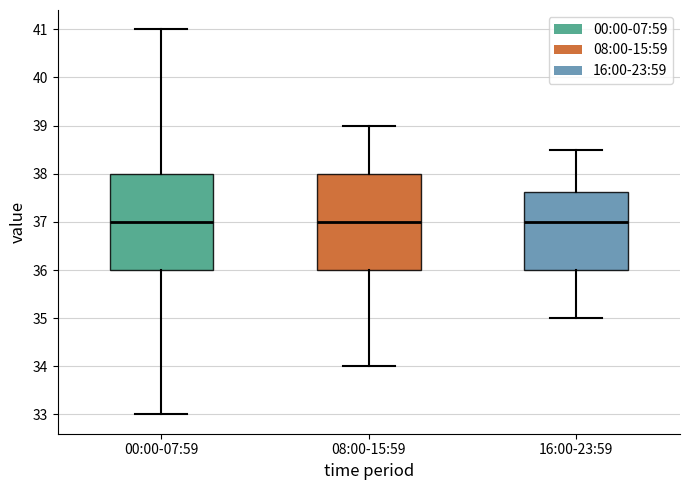

Reading left to right, transcribe this box plot: for each box, give where its median line is, the range the box spans, and where its two whiskers end, as read against the y-axis. The values are not printed on the chart, so give them approximately, as read against the axis.

00:00-07:59: median 37.0, box 36.0 to 38.0, whiskers 33.0 to 41.0
08:00-15:59: median 37.0, box 36.0 to 38.0, whiskers 34.0 to 39.0
16:00-23:59: median 37.0, box 36.0 to 37.6, whiskers 35.0 to 38.5